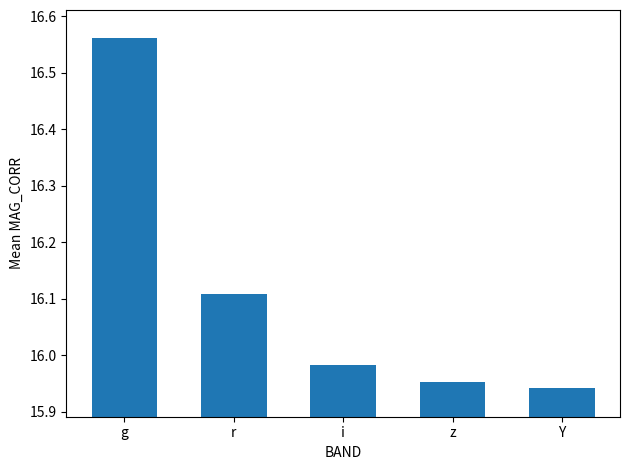

Rank the categories by value from lowest to highest.

Y, z, i, r, g